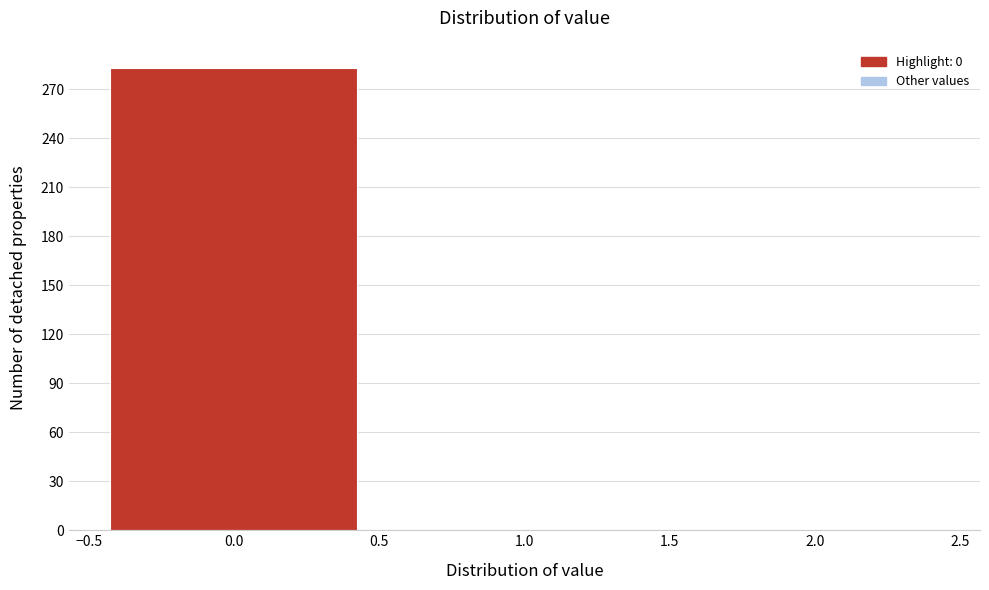

Reading left to right, list every bar in this chart as the range it spans on the x-axis followed by its height. The values are not printed on the chart, so give them approximately, as read against the axis.

-0.5 to 0.5: 285
0.5 to 1.5: 0
1.5 to 2.5: 0